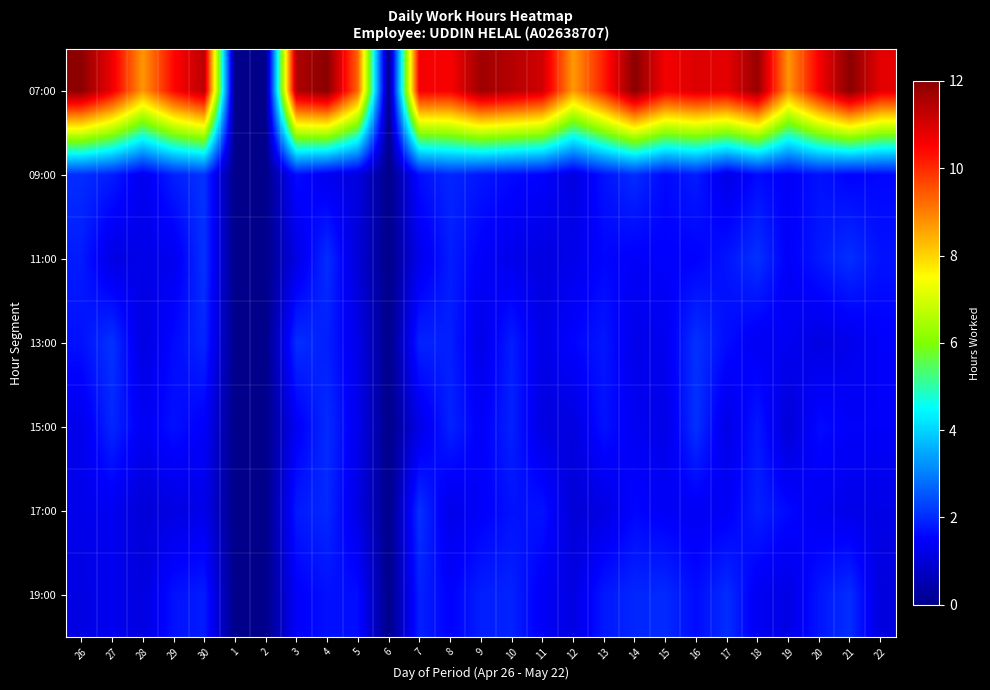

List the series in order of their peak value, lowest first.

19:00, 15:00, 09:00, 17:00, 13:00, 11:00, 07:00